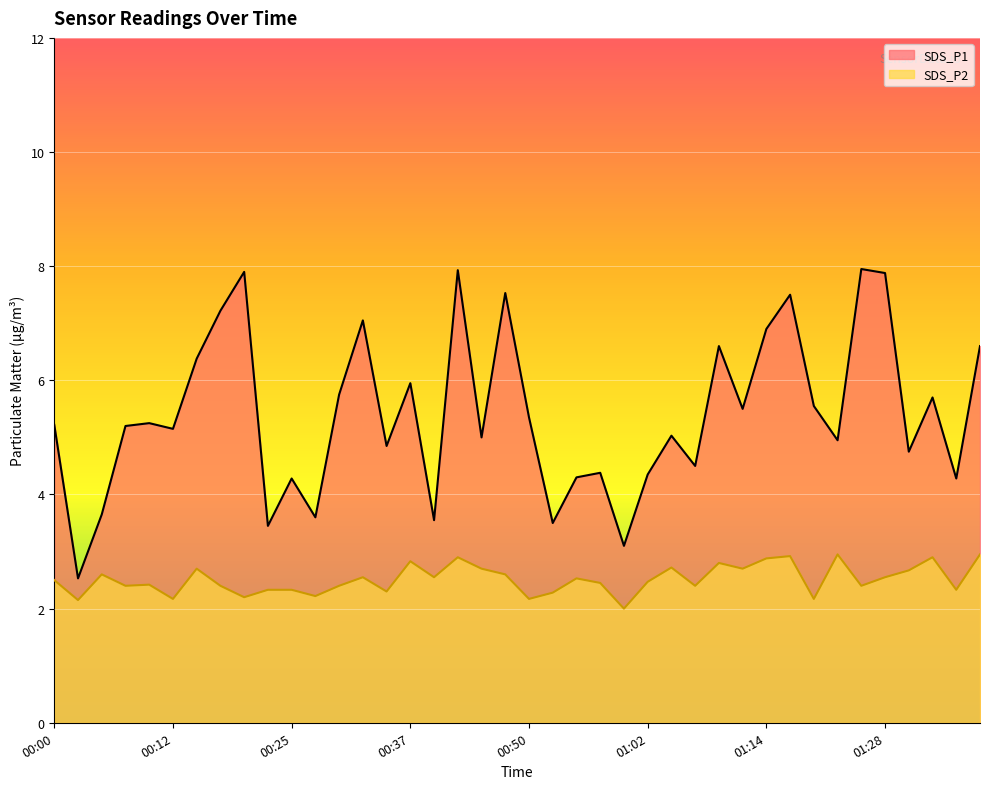

What is the label of the 18th point from the right?

00:55